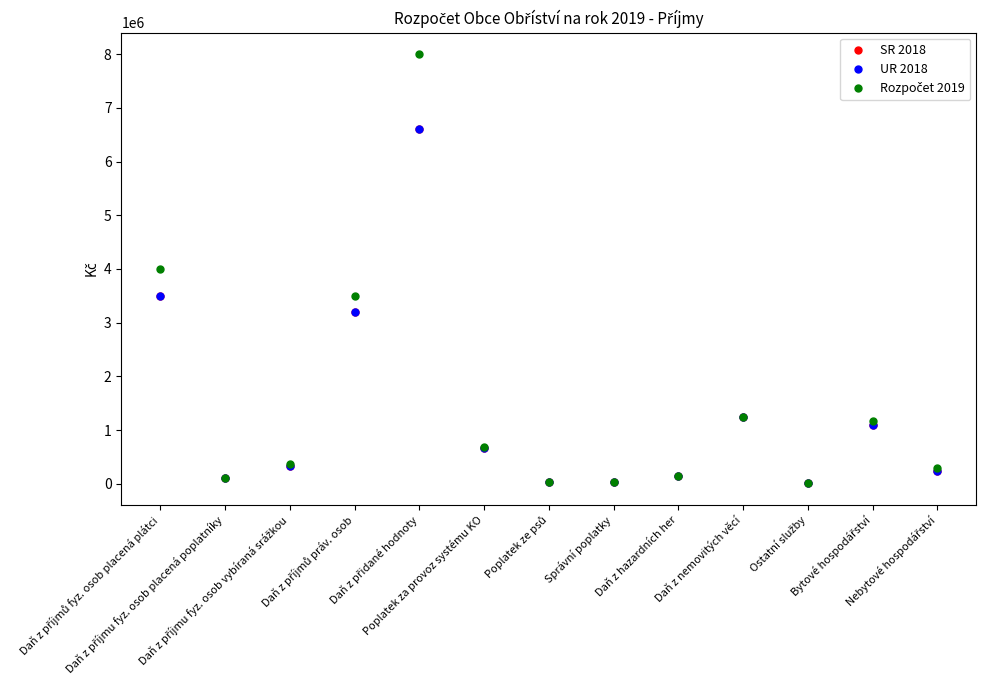

Reading left to right, extract all data points from this chart.

SR 2018: Daň z příjmů fyz. osob placená plátci=3500000	Daň z příjmu fyz. osob placená poplatníky=100000	Daň z příjmu fyz. osob vybíraná srážkou=340000	Daň z příjmů práv. osob=3200000	Daň z přidané hodnoty=6600000	Poplatek za provoz systému KO=660000	Poplatek ze psů=29000	Správní poplatky=35000	Daň z hazardních her=150000	Daň z nemovitých věcí=1250000	Ostatní služby=14000	Bytové hospodářství=1093000	Nebytové hospodářství=246000
UR 2018: Daň z příjmů fyz. osob placená plátci=3500000	Daň z příjmu fyz. osob placená poplatníky=100000	Daň z příjmu fyz. osob vybíraná srážkou=340000	Daň z příjmů práv. osob=3200000	Daň z přidané hodnoty=6600000	Poplatek za provoz systému KO=660000	Poplatek ze psů=29000	Správní poplatky=35000	Daň z hazardních her=150000	Daň z nemovitých věcí=1250000	Ostatní služby=14000	Bytové hospodářství=1093000	Nebytové hospodářství=246000
Rozpočet 2019: Daň z příjmů fyz. osob placená plátci=4000000	Daň z příjmu fyz. osob placená poplatníky=100000	Daň z příjmu fyz. osob vybíraná srážkou=370000	Daň z příjmů práv. osob=3500000	Daň z přidané hodnoty=8000000	Poplatek za provoz systému KO=680000	Poplatek ze psů=30000	Správní poplatky=37000	Daň z hazardních her=150000	Daň z nemovitých věcí=1250000	Ostatní služby=11000	Bytové hospodářství=1170000	Nebytové hospodářství=290000